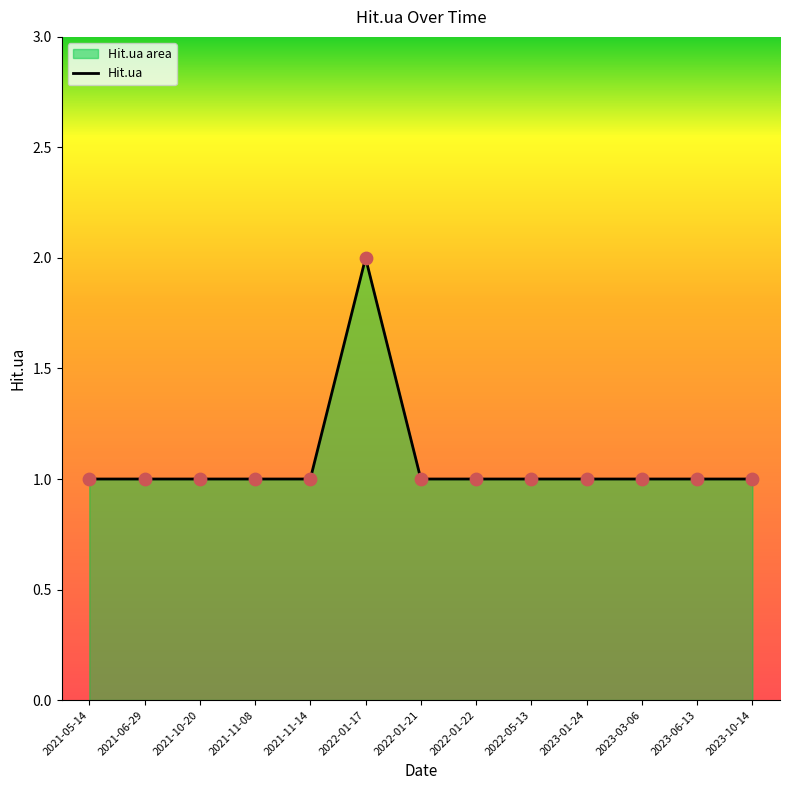

What is the change in value from 2022-01-17 to 2022-05-13?

-1